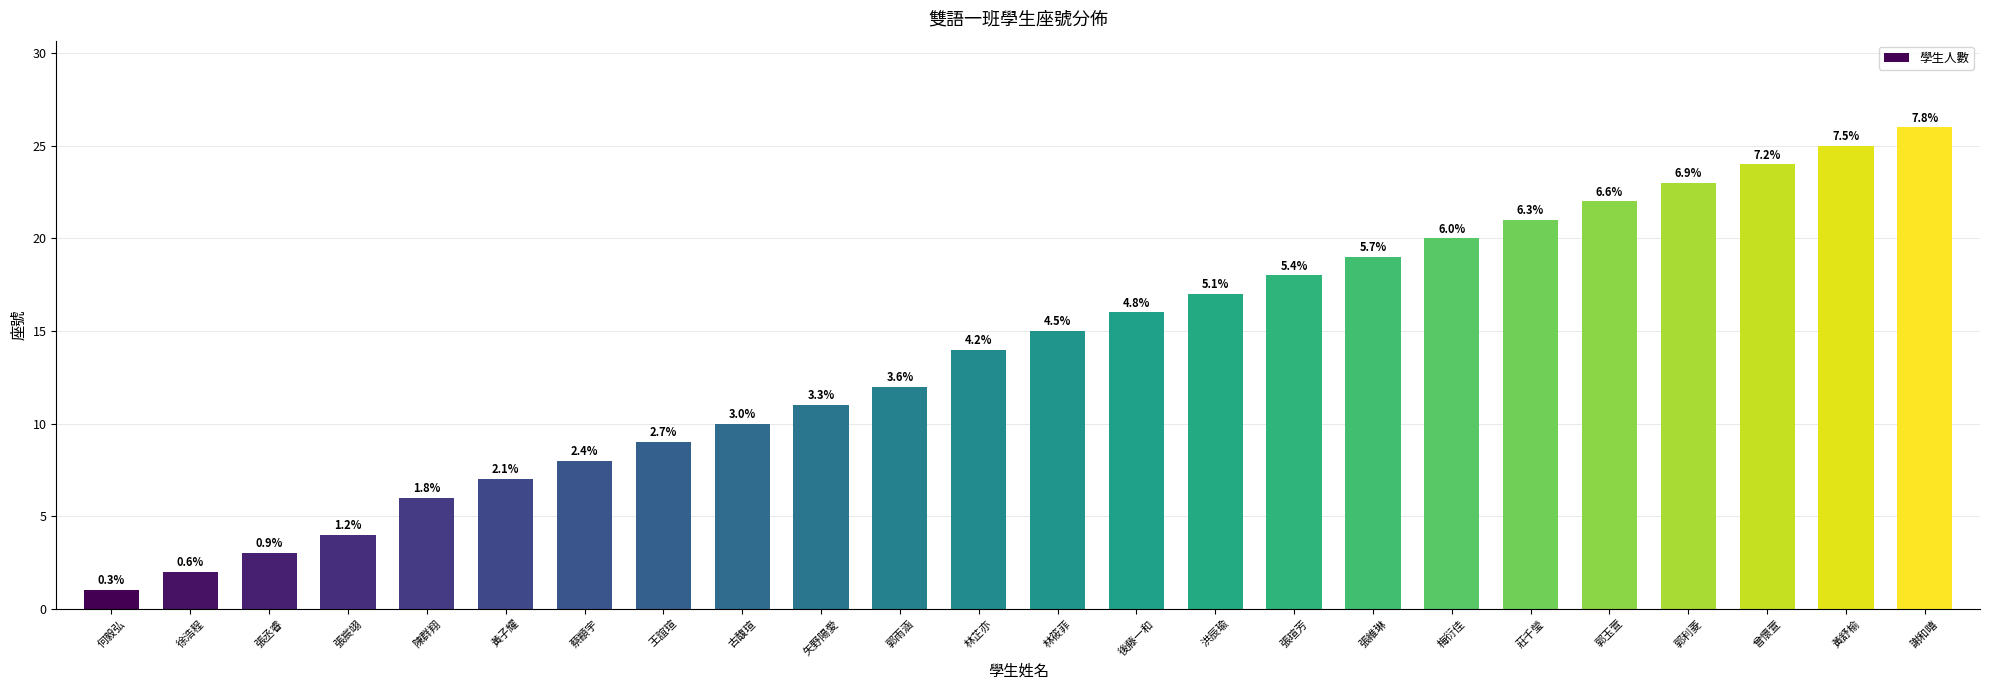

Between 張瑄芳 and 郭玉萱, which is larger?

郭玉萱